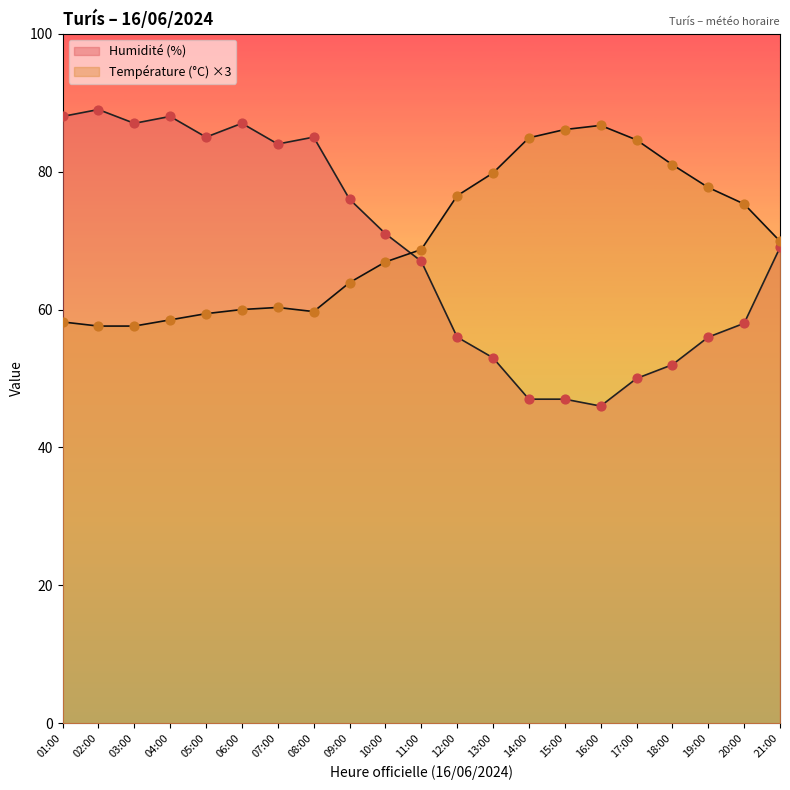

Which series reaches the maximum Y coordinate?

Humidité (%)